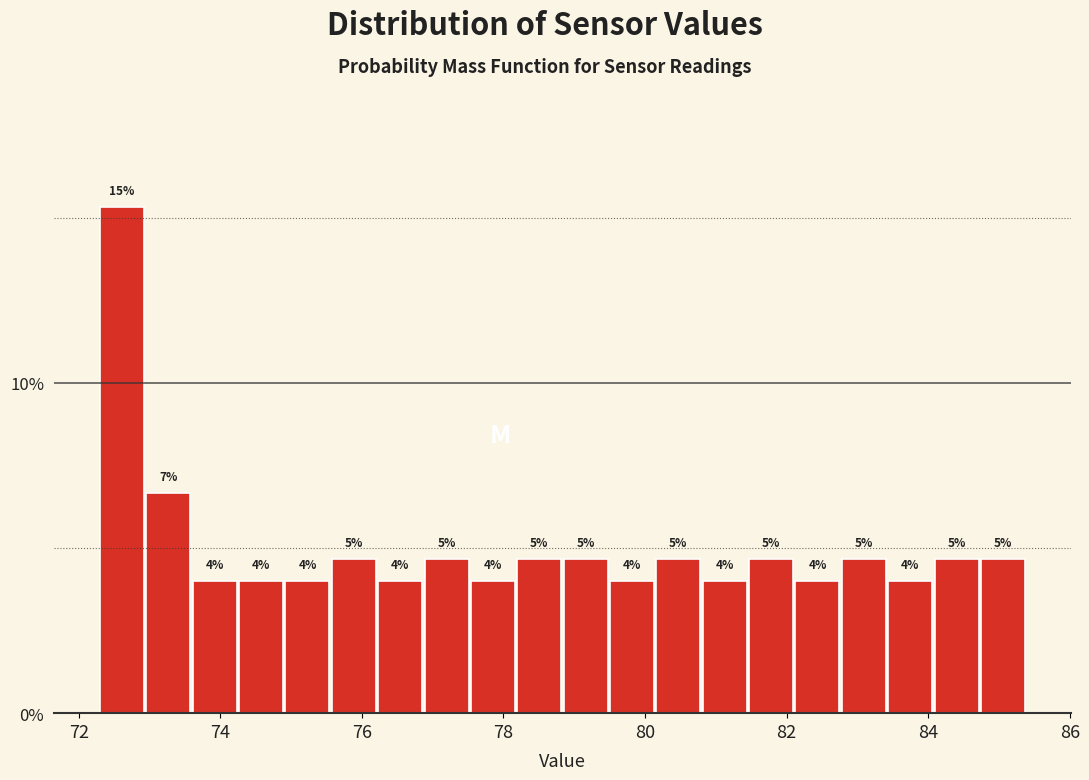

Around what value on the x-axis is the tallest bar? Give the approximate position of its centre, as read against the axis.

72.6